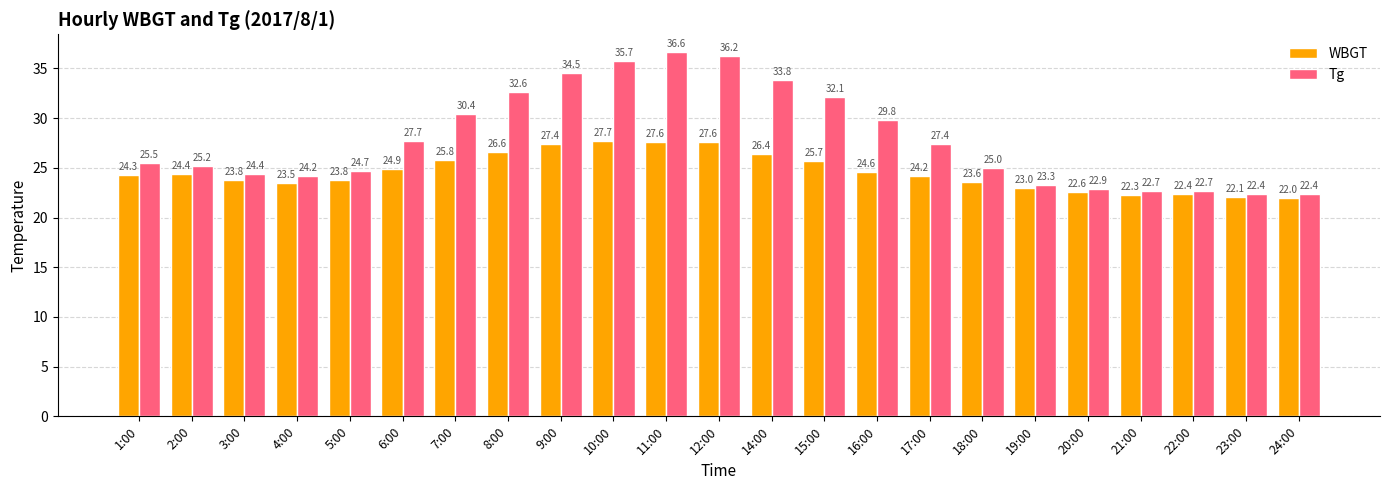

Between 7:00 and 8:00, which series saw the biggest shift?

Tg